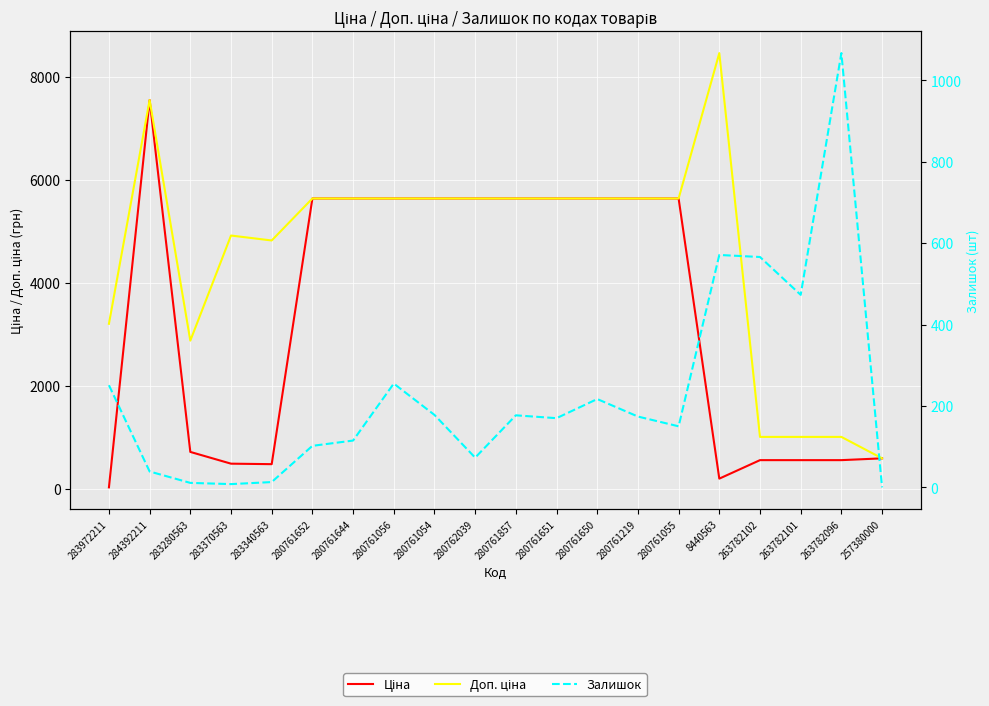

Which series has the largest total across all categories?

Доп. ціна